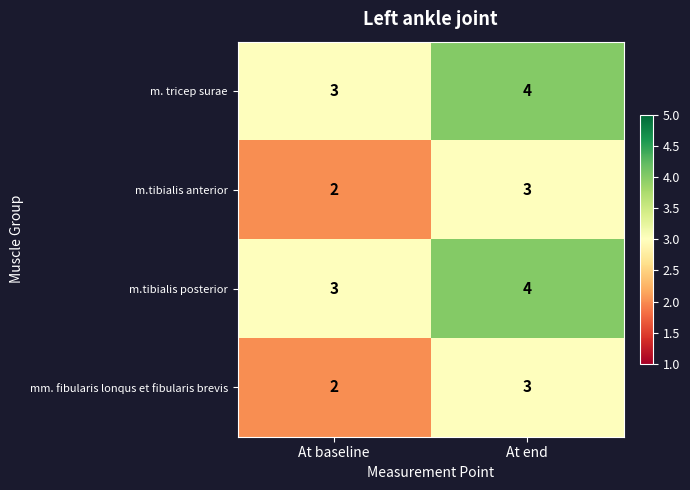

At which category is the sum across all series the highest?

At end